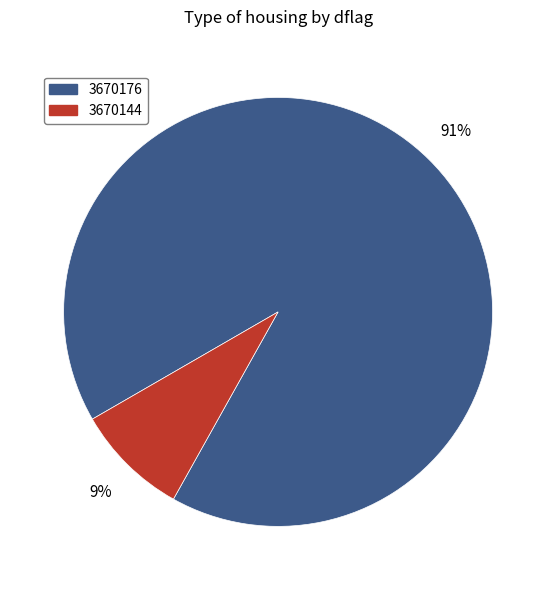

To the nearest percent, what is the average slice percentage?

50%